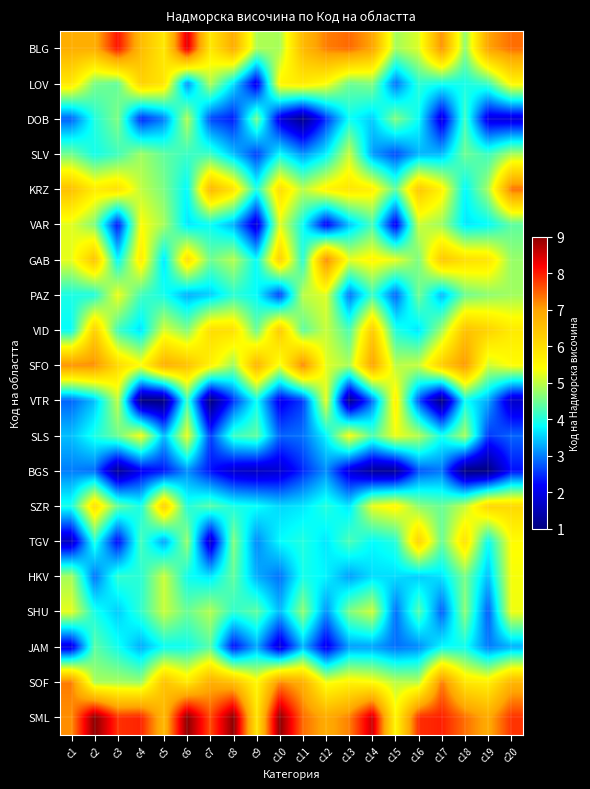

Between c18 and c10, which is larger?

c10